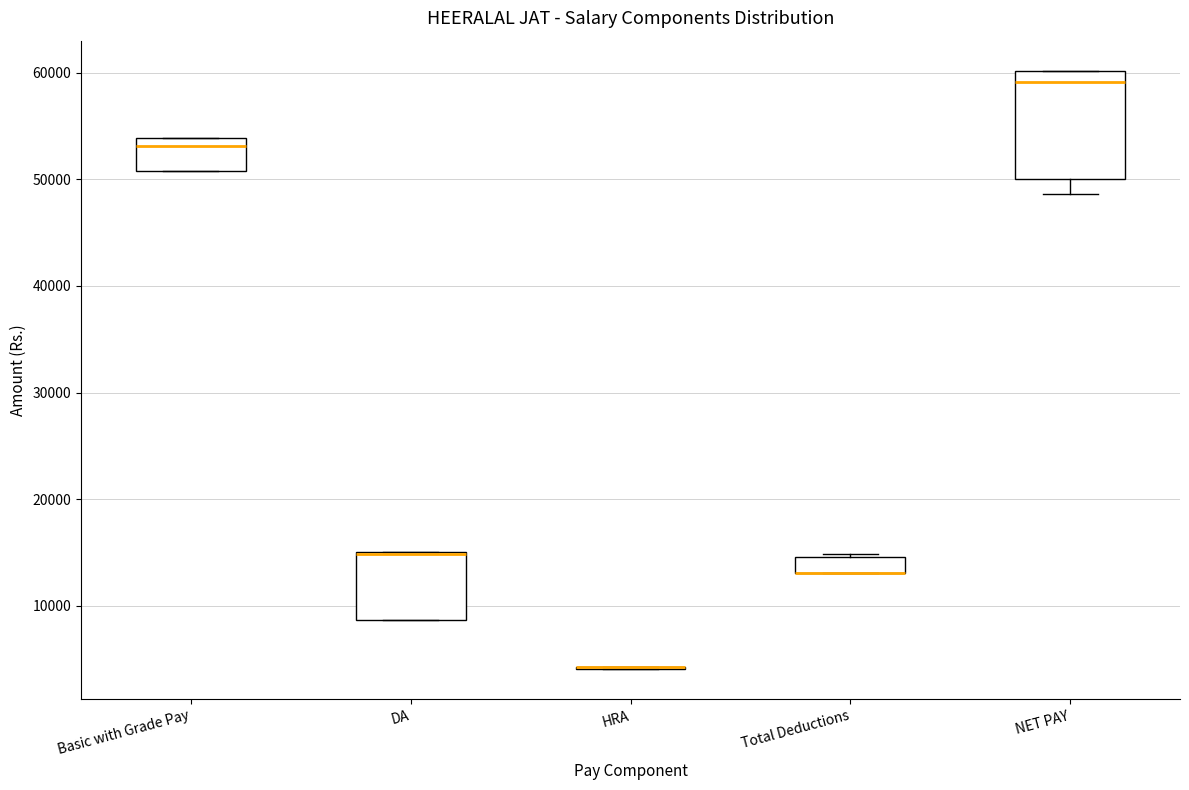

Where is the lower edge of the box for NET PAY on the y-axis? The values are not printed on the chart, so give them approximately, as read against the axis.

50000